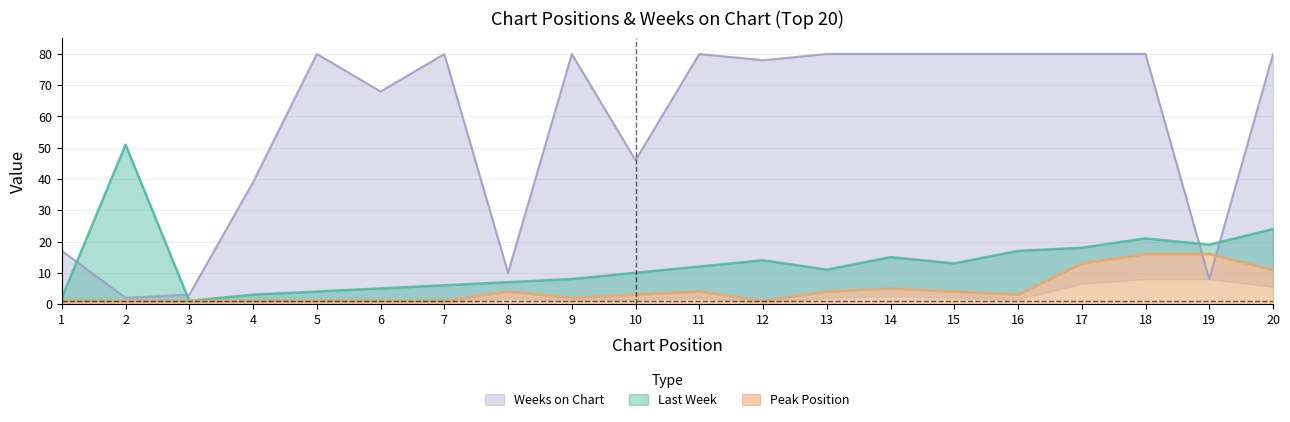

At which category is the sum across all series the highest?

18